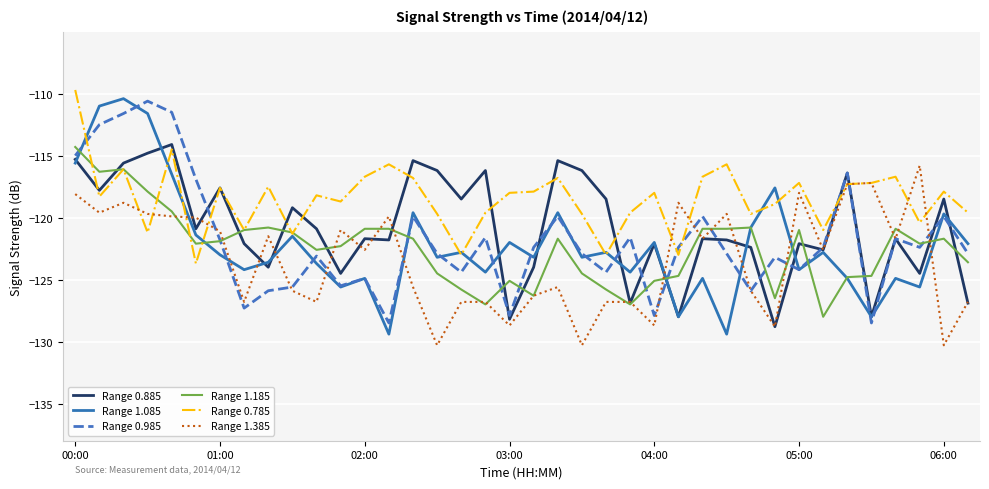

After their last crossing, which series has the higher values: Range 0.985 or Range 0.785?

Range 0.785